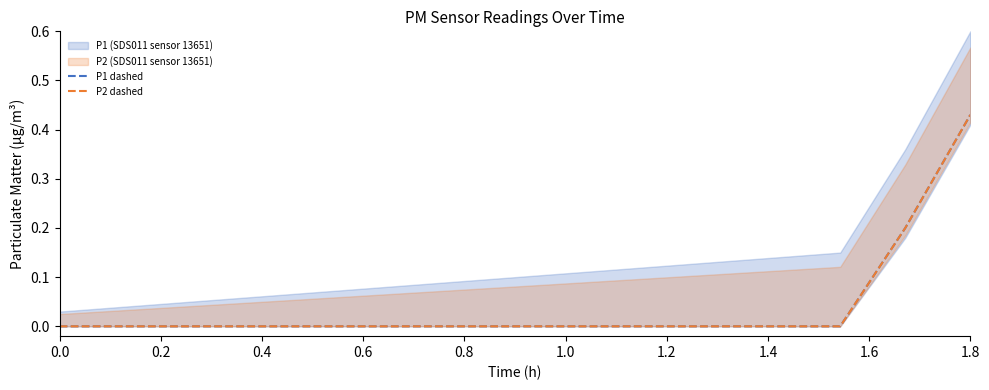

How many lines are shown in the chart?

2